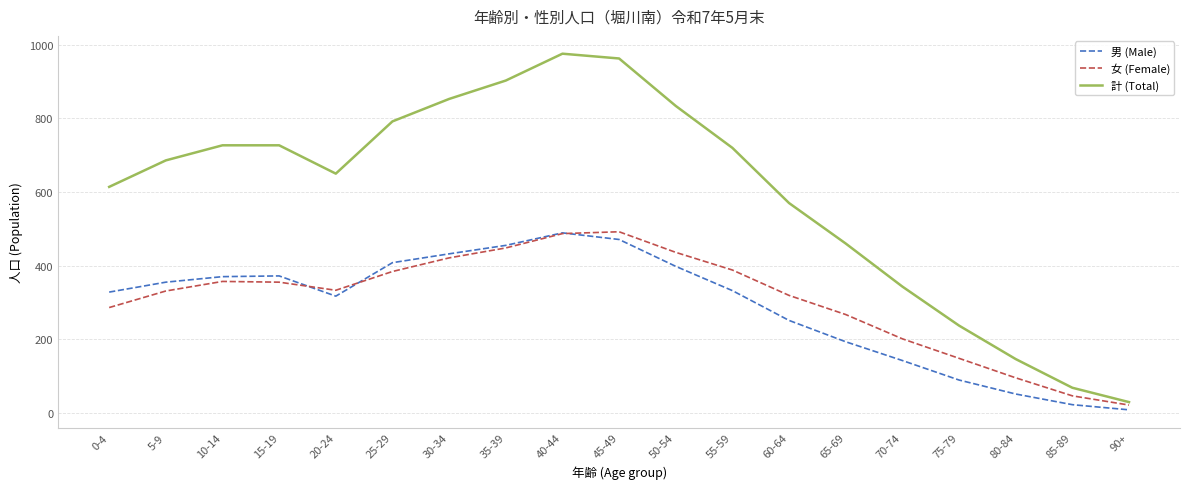

The 女 (Female) series shows 165 at 80-84. True or false?

False